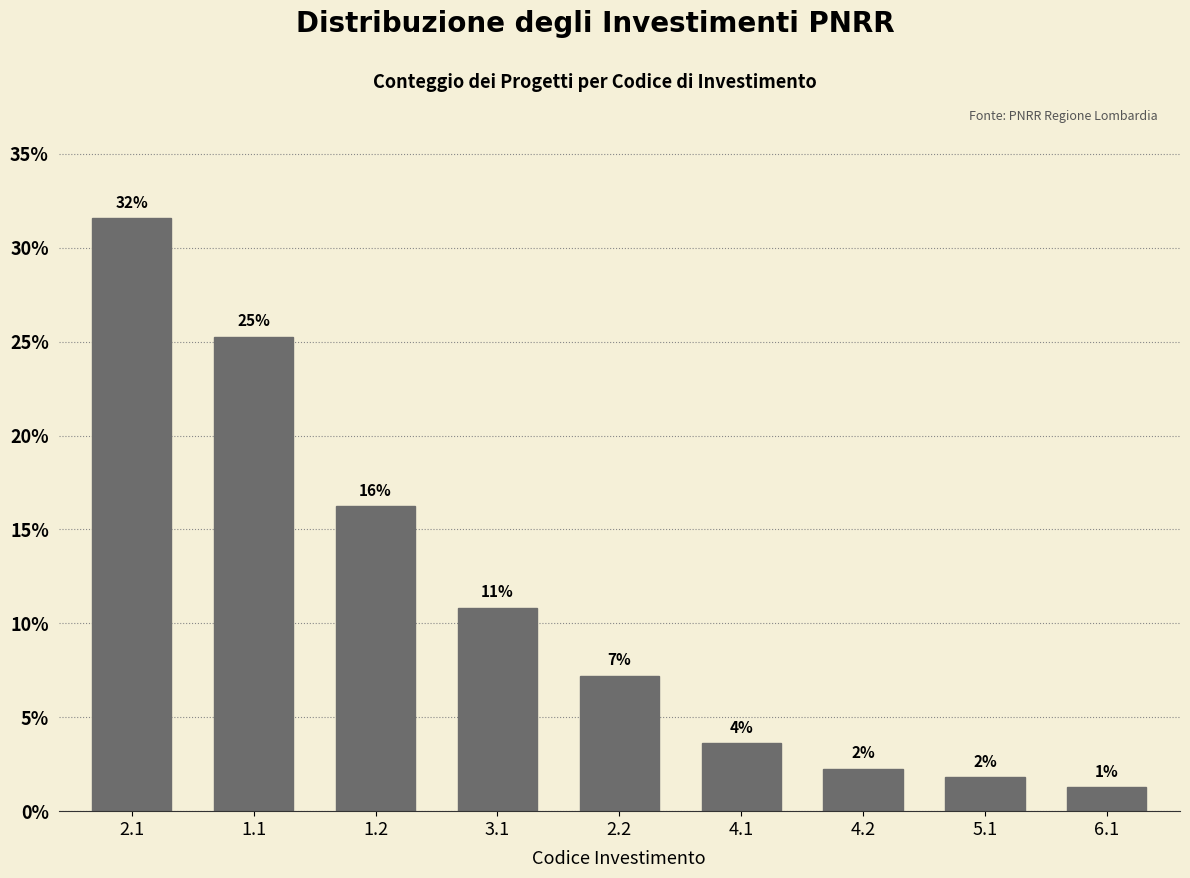

Are the bars horizontal?

No